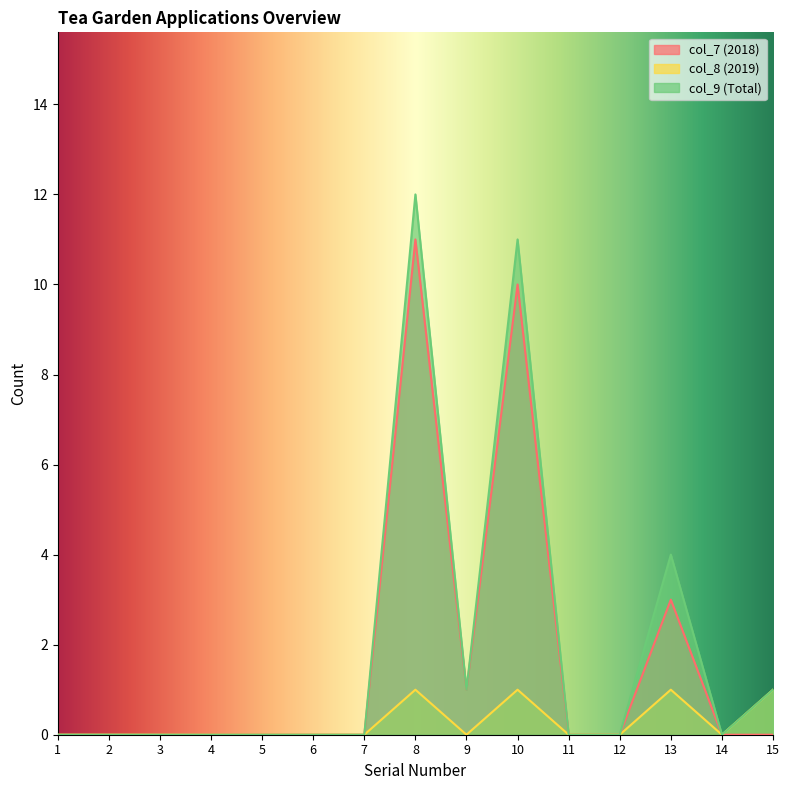

What is the sum of all col_7 (2018) values?

25